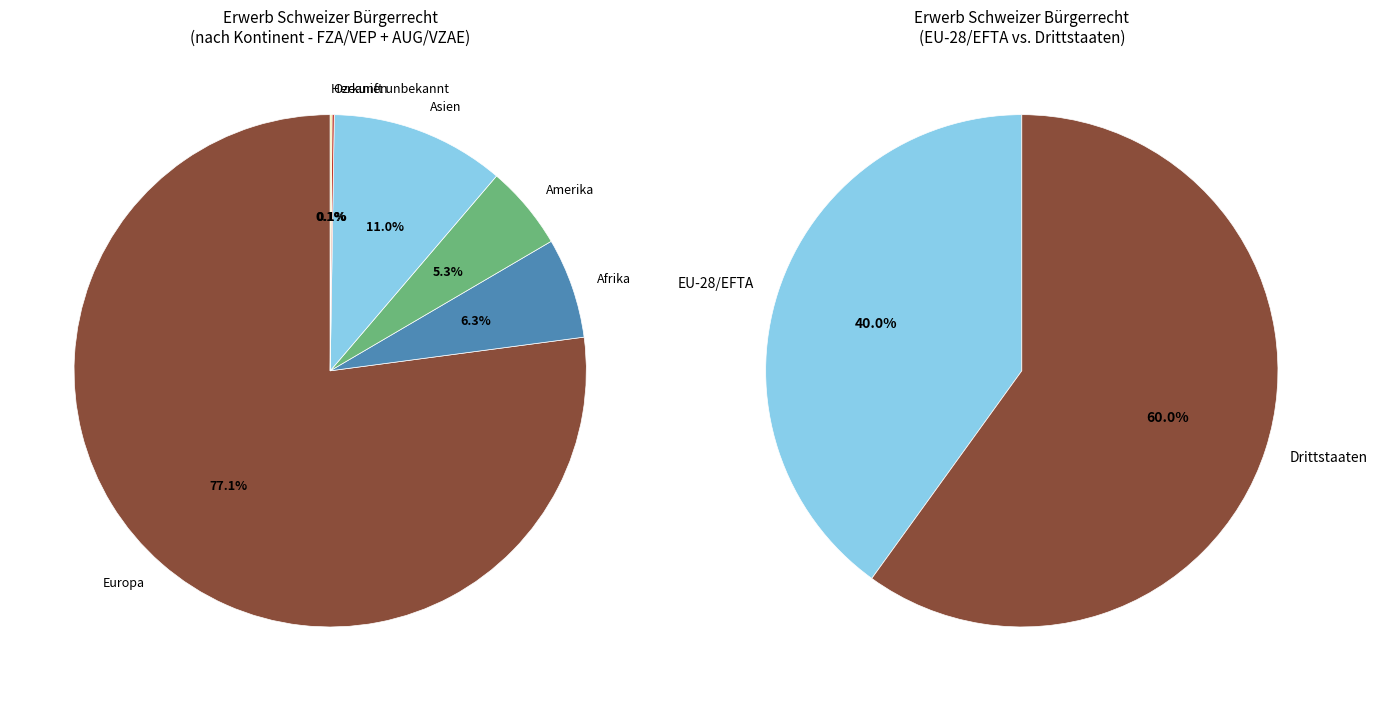

Count the number of slices in the pie.

6